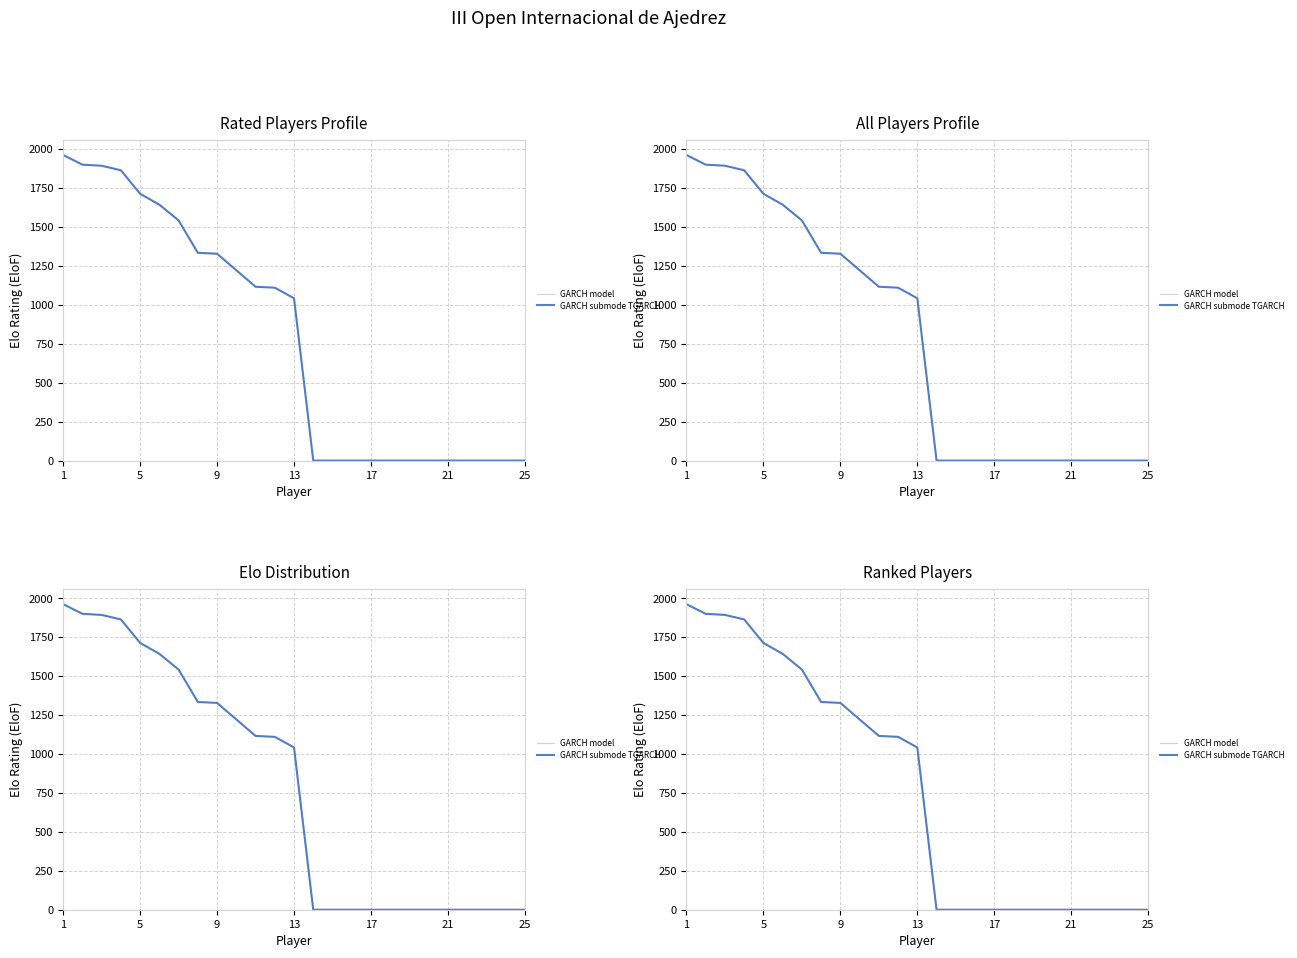

At 10, list the series in order from largest to smallest.

GARCH model, GARCH submode TGARCH